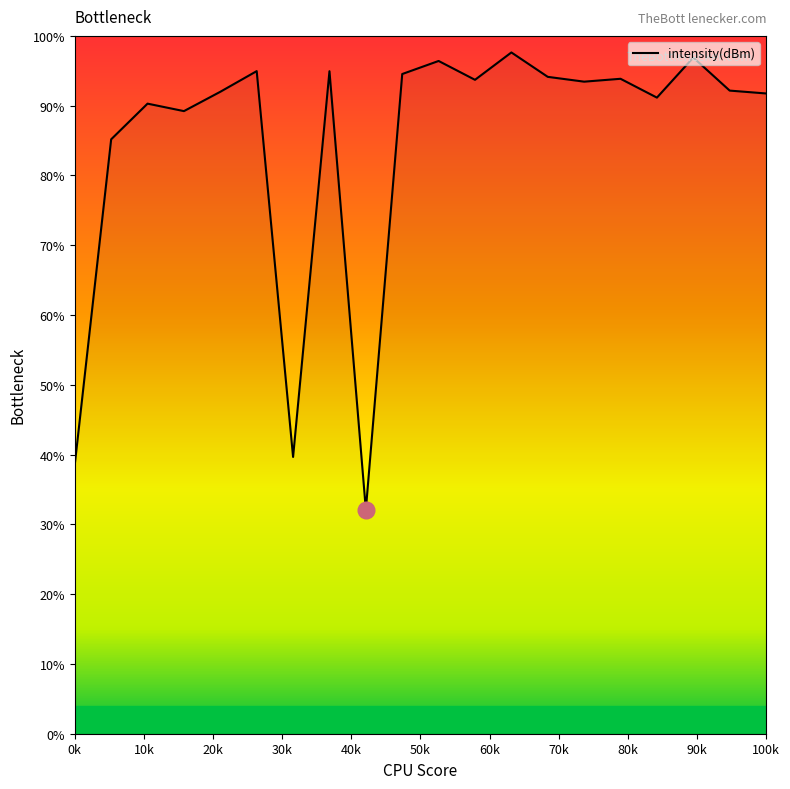

What is the minimum value shown in the chart?

32.1